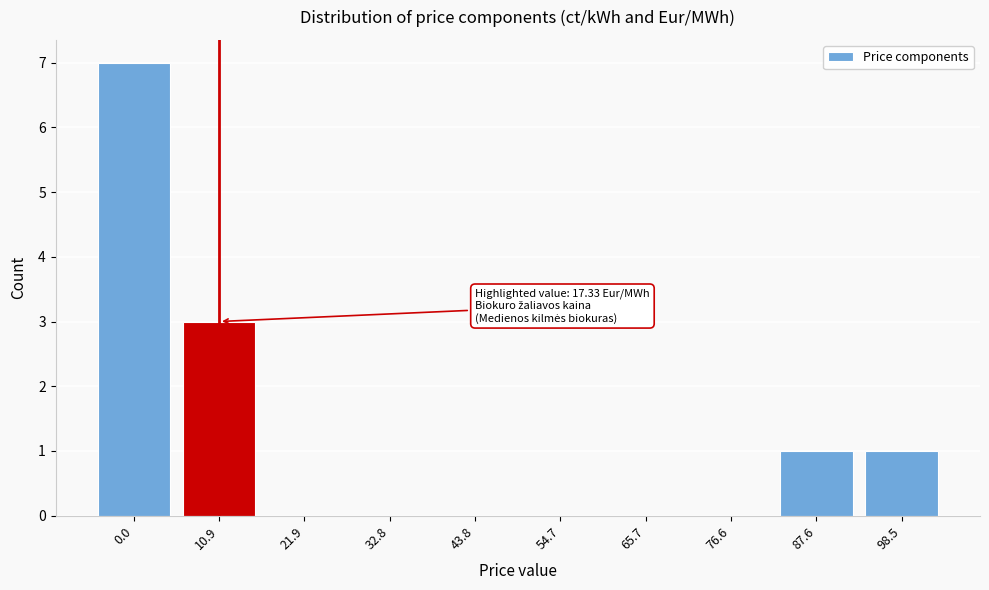

Reading left to right, transcribe all the data shown in this chart.

0.0=7	10.9=3	21.9=0	32.8=0	43.8=0	54.7=0	65.7=0	76.6=0	87.6=1	98.5=1